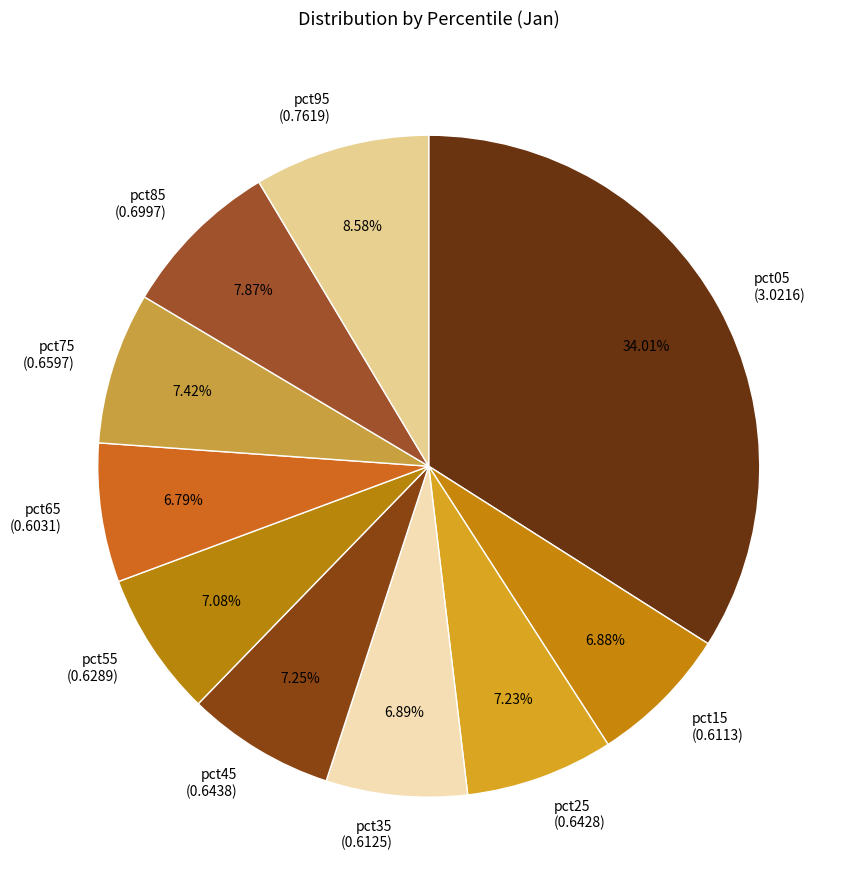

To the nearest percent, what is the average slice percentage?

10%